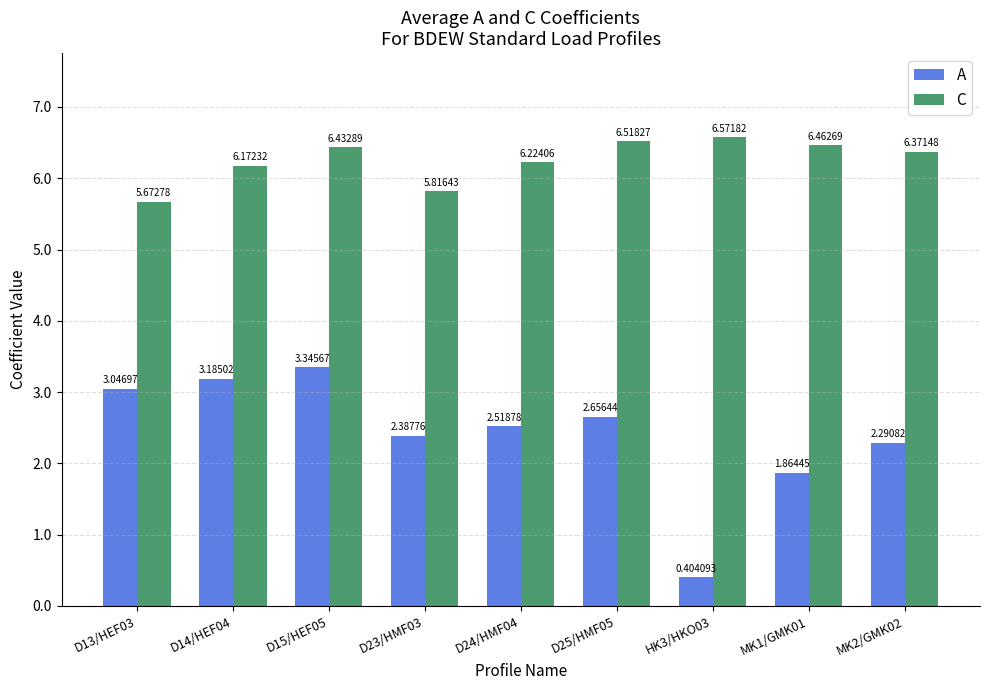

Between D15/HEF05 and D24/HMF04, which series saw the biggest shift?

A